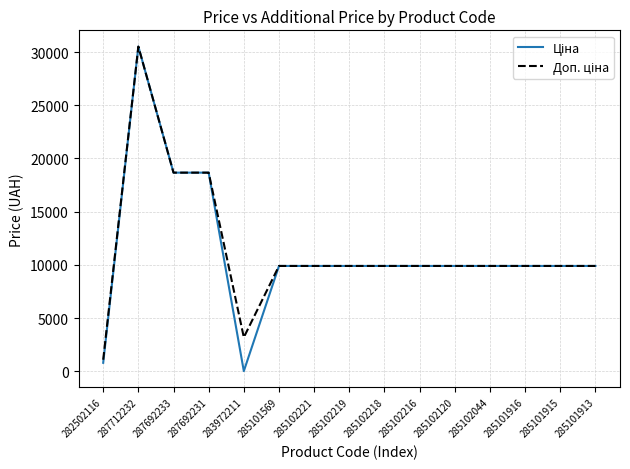

At which category does the chart reach its peak across all series?

287712232